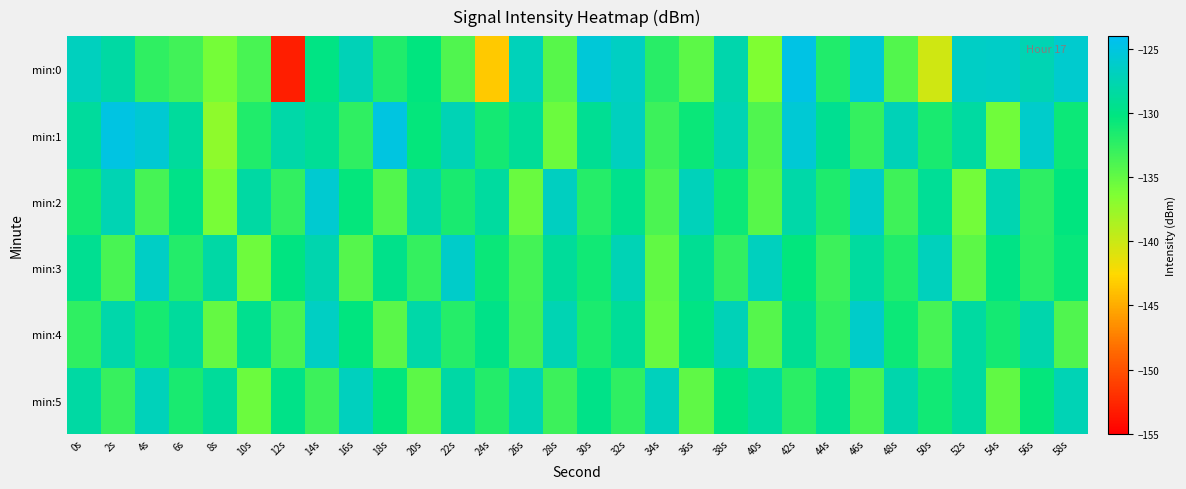

Reading left to right, transcribe all the data shown in this chart.

min:0: 0s=-126.8	2s=-128.3	4s=-132.5	6s=-133.4	8s=-136.0	10s=-133.8	12s=-153.1	14s=-130.0	16s=-127.2	18s=-131.9	20s=-130.2	22s=-134.1	24s=-143.5	26s=-127.1	28s=-134.5	30s=-125.5	32s=-126.6	34s=-132.2	36s=-134.7	38s=-127.8	40s=-136.4	42s=-124.8	44s=-131.8	46s=-125.6	48s=-134.3	50s=-140.3	52s=-126.4	54s=-126.3	56s=-127.5	58s=-126.0
min:1: 0s=-128.7	2s=-124.9	4s=-125.8	6s=-128.6	8s=-137.2	10s=-131.8	12s=-128.0	14s=-129.1	16s=-132.5	18s=-125.0	20s=-130.5	22s=-127.3	24s=-131.2	26s=-128.9	28s=-135.4	30s=-129.1	32s=-126.8	34s=-133.2	36s=-130.7	38s=-127.5	40s=-134.1	42s=-125.6	44s=-129.3	46s=-132.8	48s=-127.2	50s=-131.5	52s=-128.4	54s=-135.7	56s=-126.1	58s=-130.9
min:2: 0s=-131.2	2s=-127.4	4s=-133.6	6s=-129.8	8s=-136.1	10s=-128.3	12s=-132.7	14s=-125.9	16s=-130.5	18s=-134.2	20s=-127.8	22s=-131.4	24s=-128.6	26s=-135.3	28s=-126.7	30s=-132.1	32s=-129.5	34s=-133.9	36s=-127.1	38s=-130.8	40s=-134.5	42s=-128.0	44s=-131.7	46s=-126.4	48s=-133.3	50s=-129.0	52s=-135.8	54s=-127.6	56s=-132.4	58s=-130.2
min:3: 0s=-129.3	2s=-133.7	4s=-126.5	6s=-131.9	8s=-128.2	10s=-135.6	12s=-130.1	14s=-127.7	16s=-134.4	18s=-129.6	20s=-132.8	22s=-126.2	24s=-130.7	26s=-133.5	28s=-128.8	30s=-131.1	32s=-127.3	34s=-134.9	36s=-129.2	38s=-132.6	40s=-126.9	42s=-130.4	44s=-133.1	46s=-128.5	48s=-131.8	50s=-127.0	52s=-134.7	54s=-129.9	56s=-132.3	58s=-130.6
min:4: 0s=-132.5	2s=-127.9	4s=-131.3	6s=-128.7	8s=-135.1	10s=-129.4	12s=-133.8	14s=-126.6	16s=-130.2	18s=-134.6	20s=-128.1	22s=-132.0	24s=-129.7	26s=-133.4	28s=-127.5	30s=-131.6	32s=-128.9	34s=-135.2	36s=-130.0	38s=-127.2	40s=-134.3	42s=-129.1	44s=-132.7	46s=-126.3	48s=-130.9	50s=-133.6	52s=-128.4	54s=-131.2	56s=-127.8	58s=-134.1
min:5: 0s=-128.3	2s=-132.9	4s=-127.1	6s=-131.5	8s=-128.8	10s=-135.4	12s=-129.7	14s=-133.2	16s=-126.8	18s=-130.3	20s=-134.7	22s=-128.2	24s=-131.9	26s=-127.5	28s=-133.1	30s=-129.8	32s=-132.5	34s=-127.0	36s=-134.8	38s=-130.1	40s=-128.6	42s=-132.3	44s=-129.0	46s=-133.7	48s=-127.8	50s=-131.1	52s=-128.4	54s=-135.0	56s=-130.5	58s=-127.3